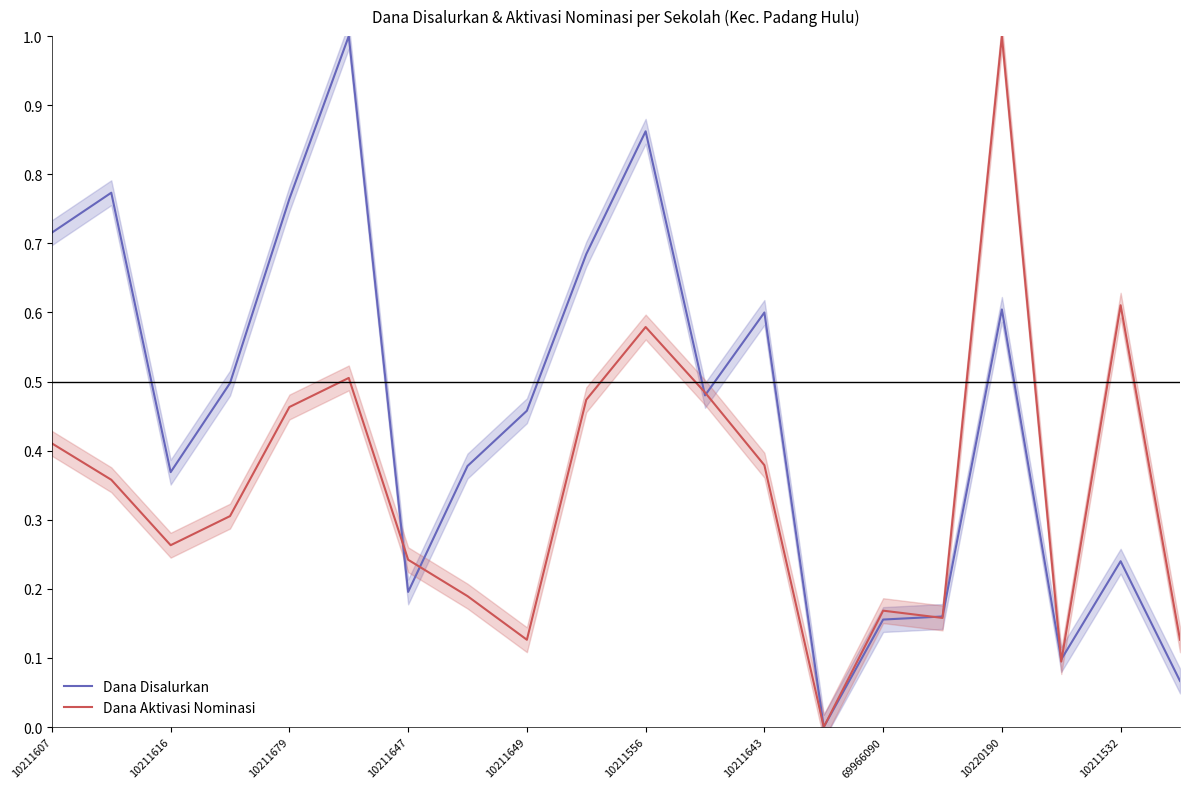

Which series changed the most between 15 and 19?

Dana Disalurkan